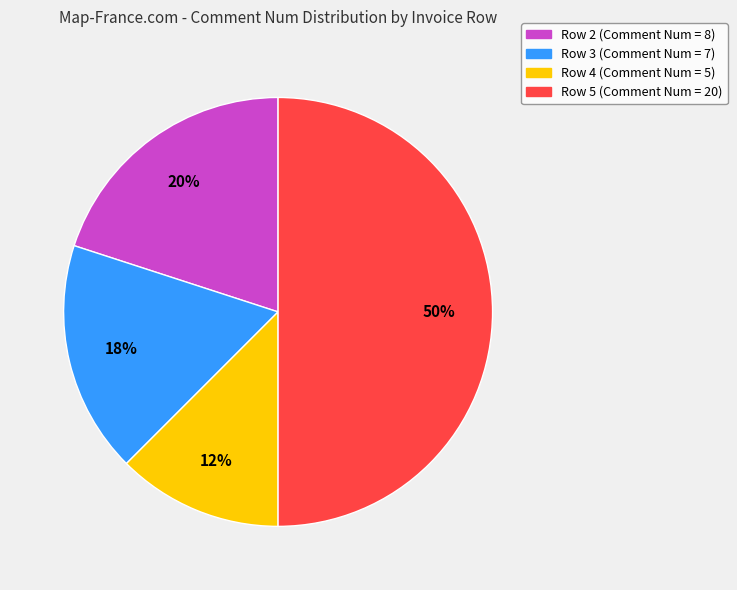

How many segments does this pie chart have?

4